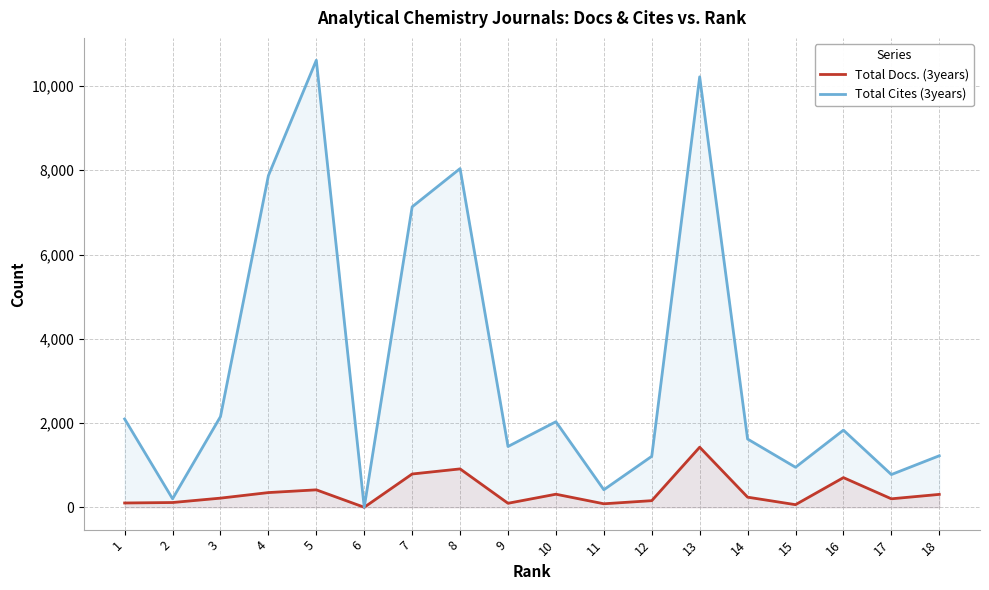

How many distinct data groups are displayed?

2